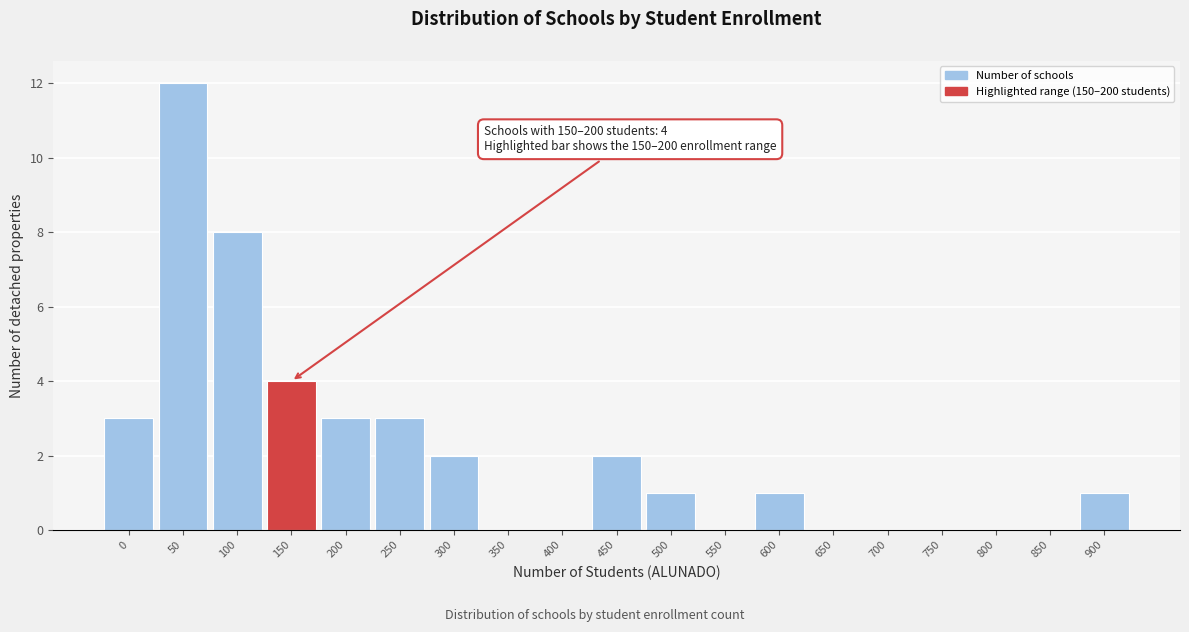

Reading left to right, list all the values displayed in this chart.

0=3	50=12	100=8	150=4	200=3	250=3	300=2	350=0	400=0	450=2	500=1	550=0	600=1	650=0	700=0	750=0	800=0	850=0	900=1